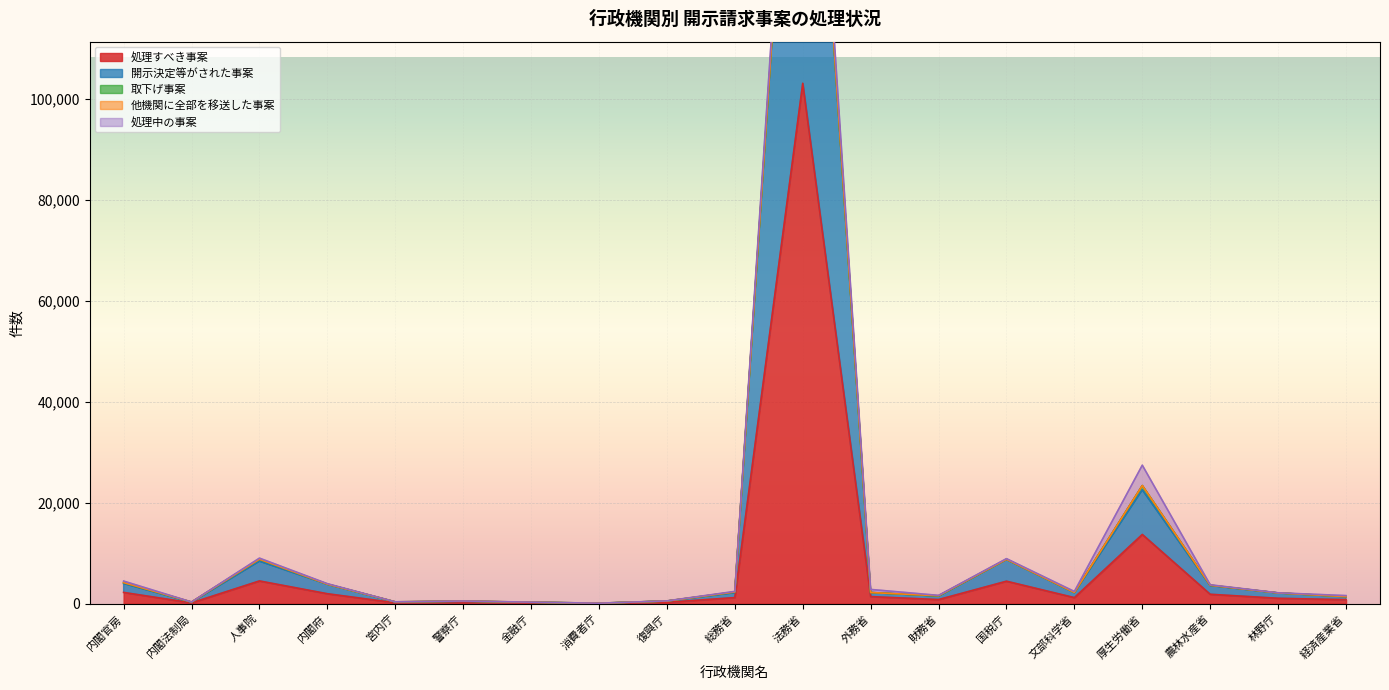

Which series changed the most between 消費者庁 and 法務省?

処理すべき事案